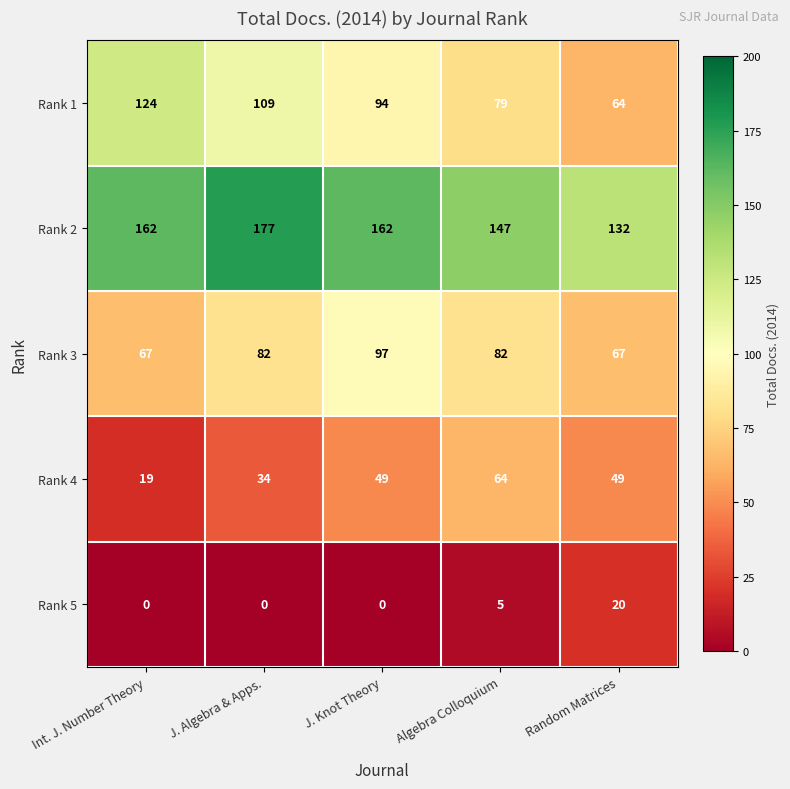

What is the difference between the maximum and minimum values in the Rank 2 series?

45